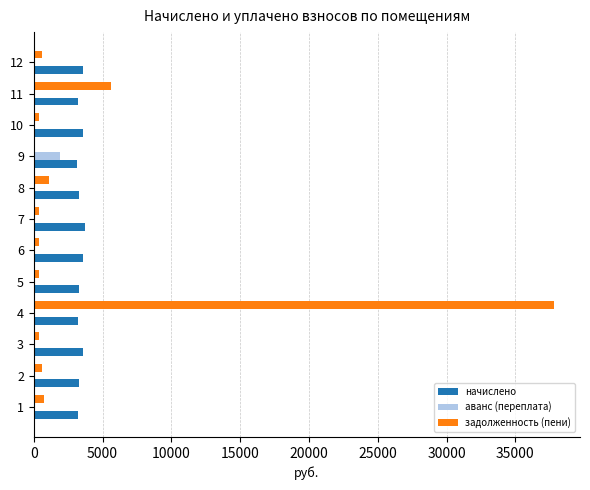

Which series changed the most between 3 and 4?

задолженность (пени)